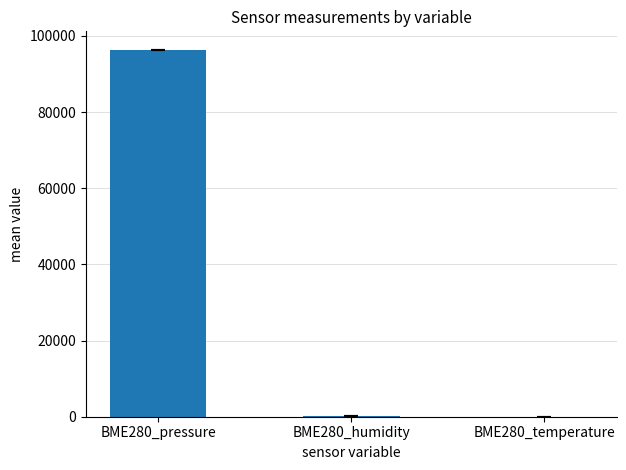

Are the bars horizontal?

No